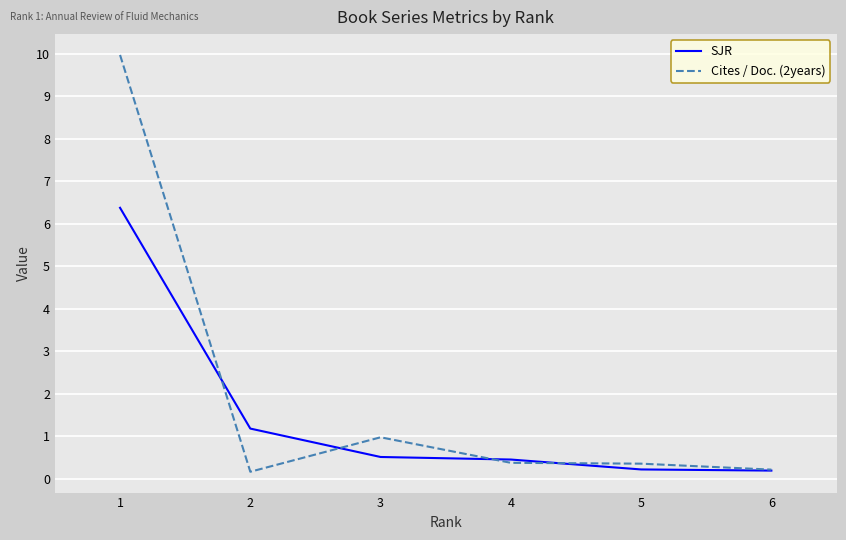

Which series has the largest total across all categories?

Cites / Doc. (2years)